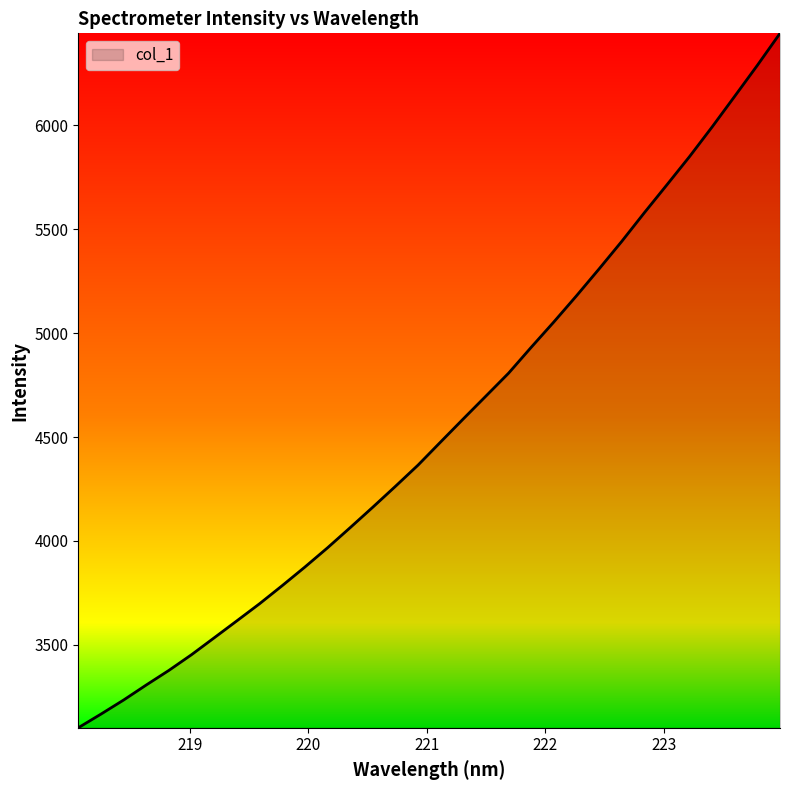

What is the minimum value shown in the chart?

3101.1